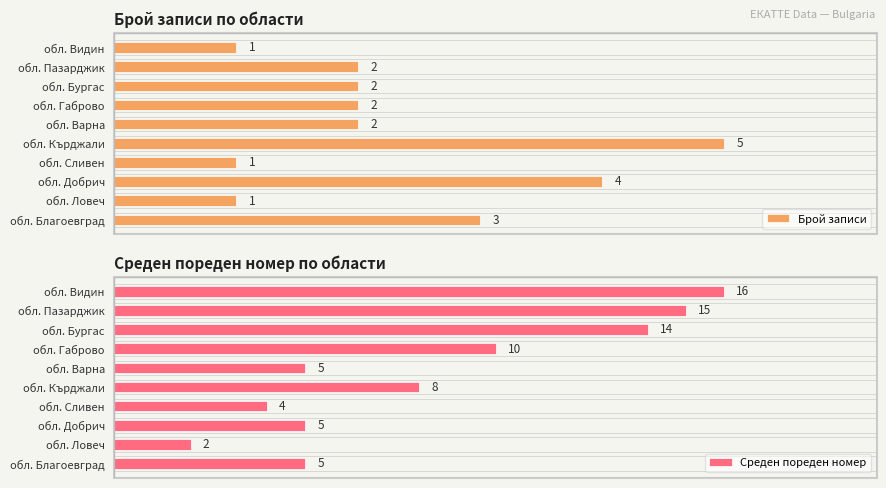

Which series has the widest spread of values?

Среден пореден номер